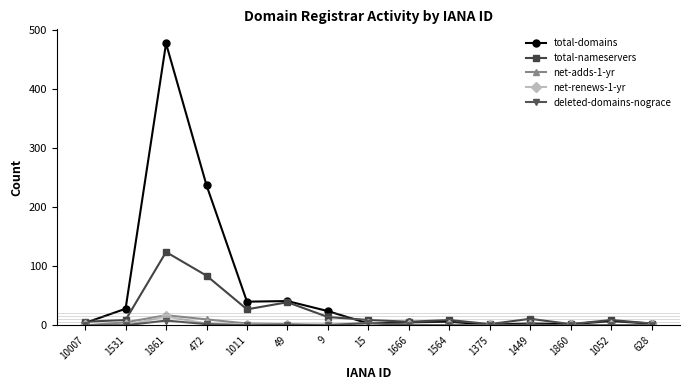

How many distinct data groups are displayed?

5